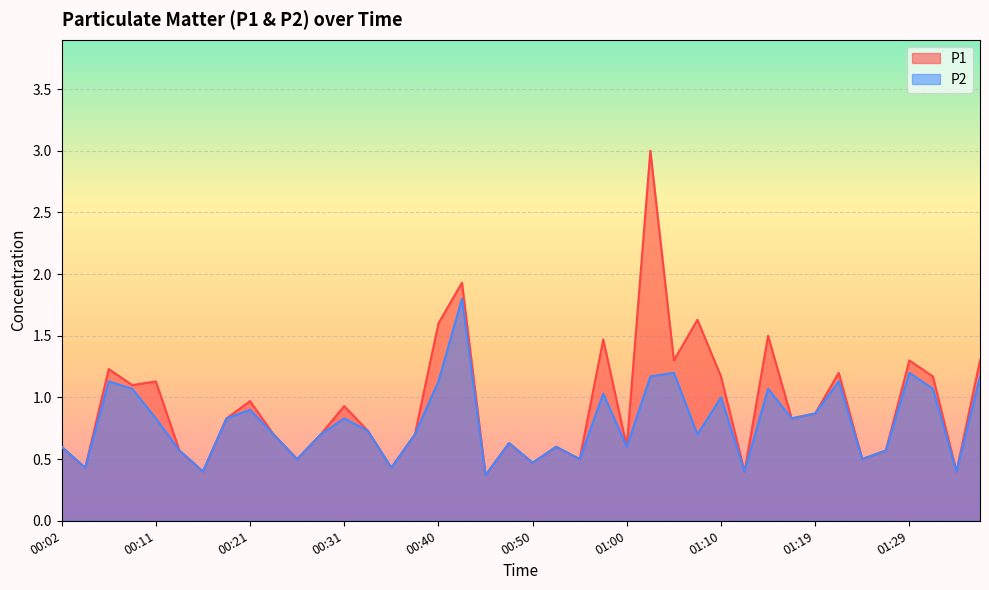

What is the label of the 4th point from the right?

01:29